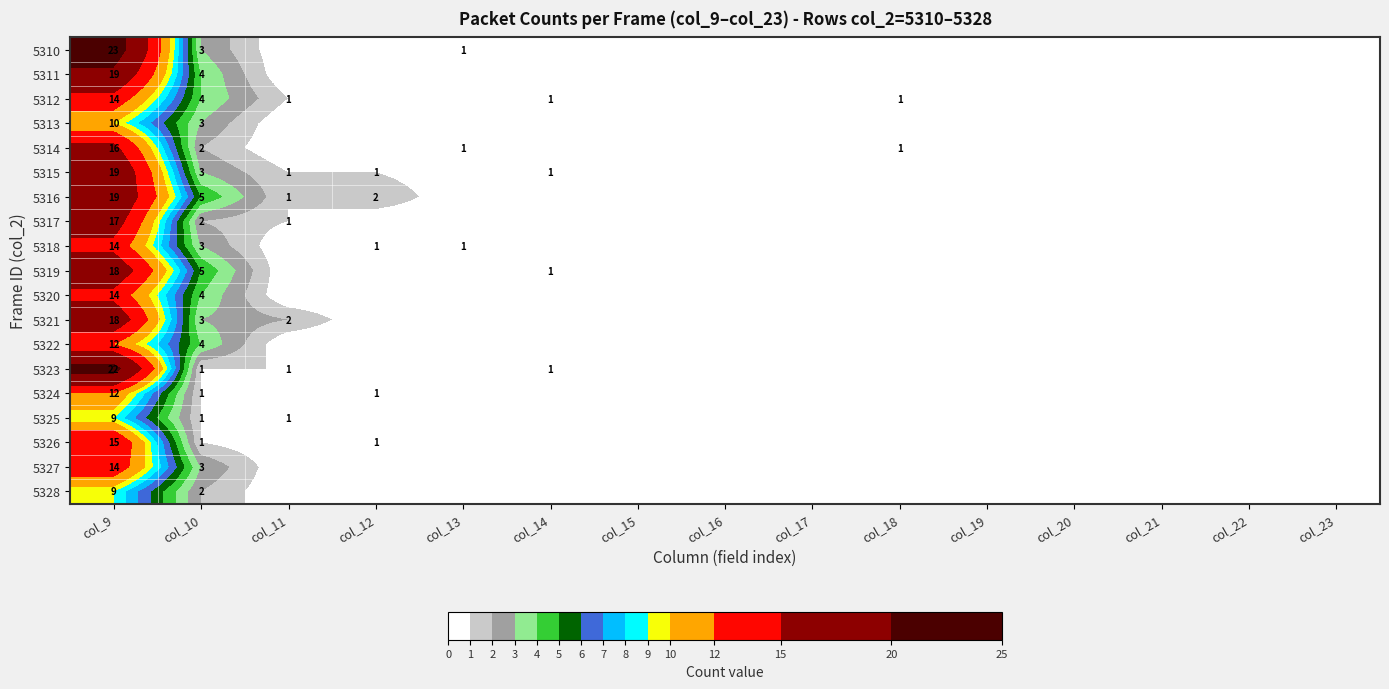

What is the total value across all series at col_10?

54